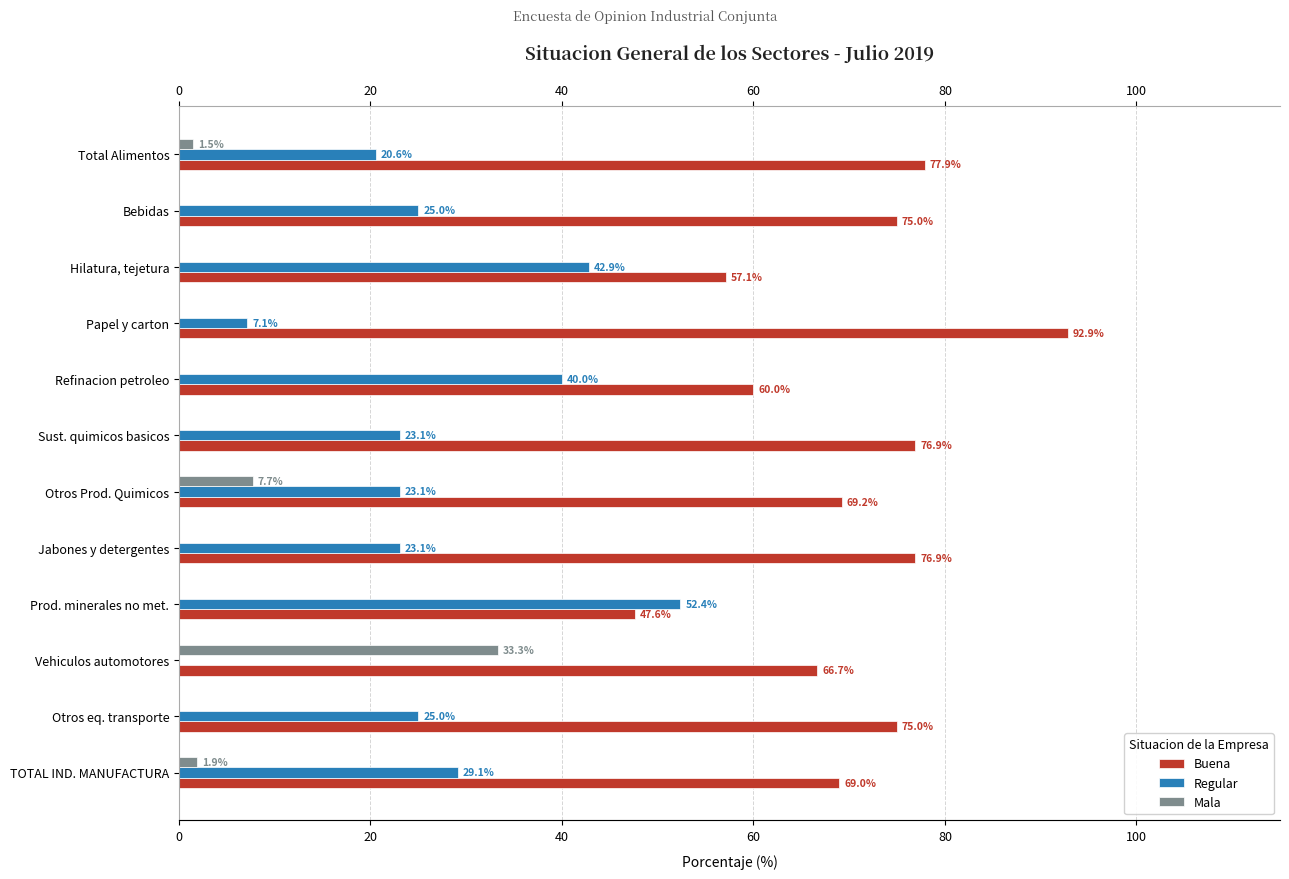

What is the difference between the maximum and minimum values in the Buena series?

45.2